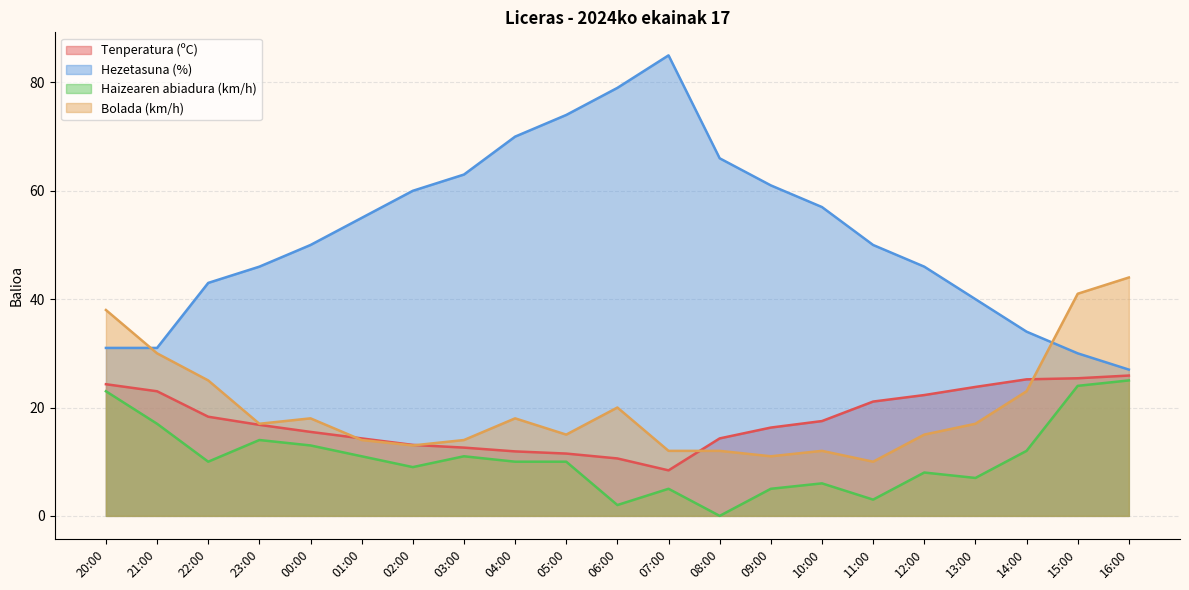

What is the sum of the Haizearen abiadura (km/h) values at 03:00 and 12:00?

19.0